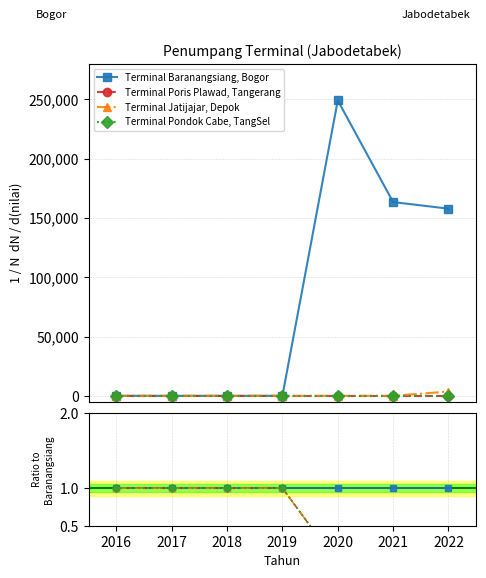

How many lines are shown in the chart?

4